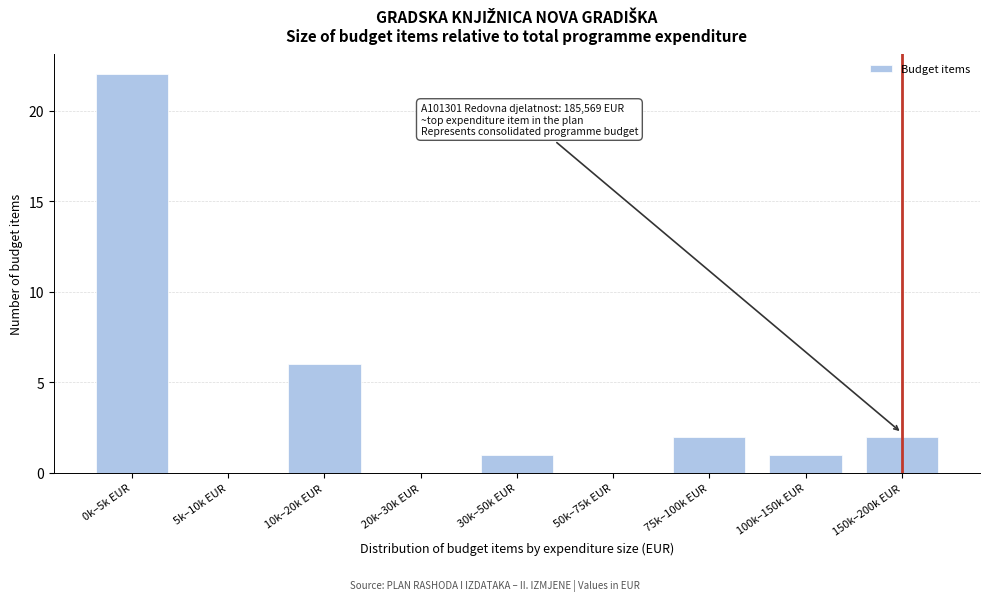

Reading right to left, extract all data points from this chart.

150k–200k EUR=2	100k–150k EUR=1	75k–100k EUR=2	50k–75k EUR=0	30k–50k EUR=1	20k–30k EUR=0	10k–20k EUR=6	5k–10k EUR=0	0k–5k EUR=22